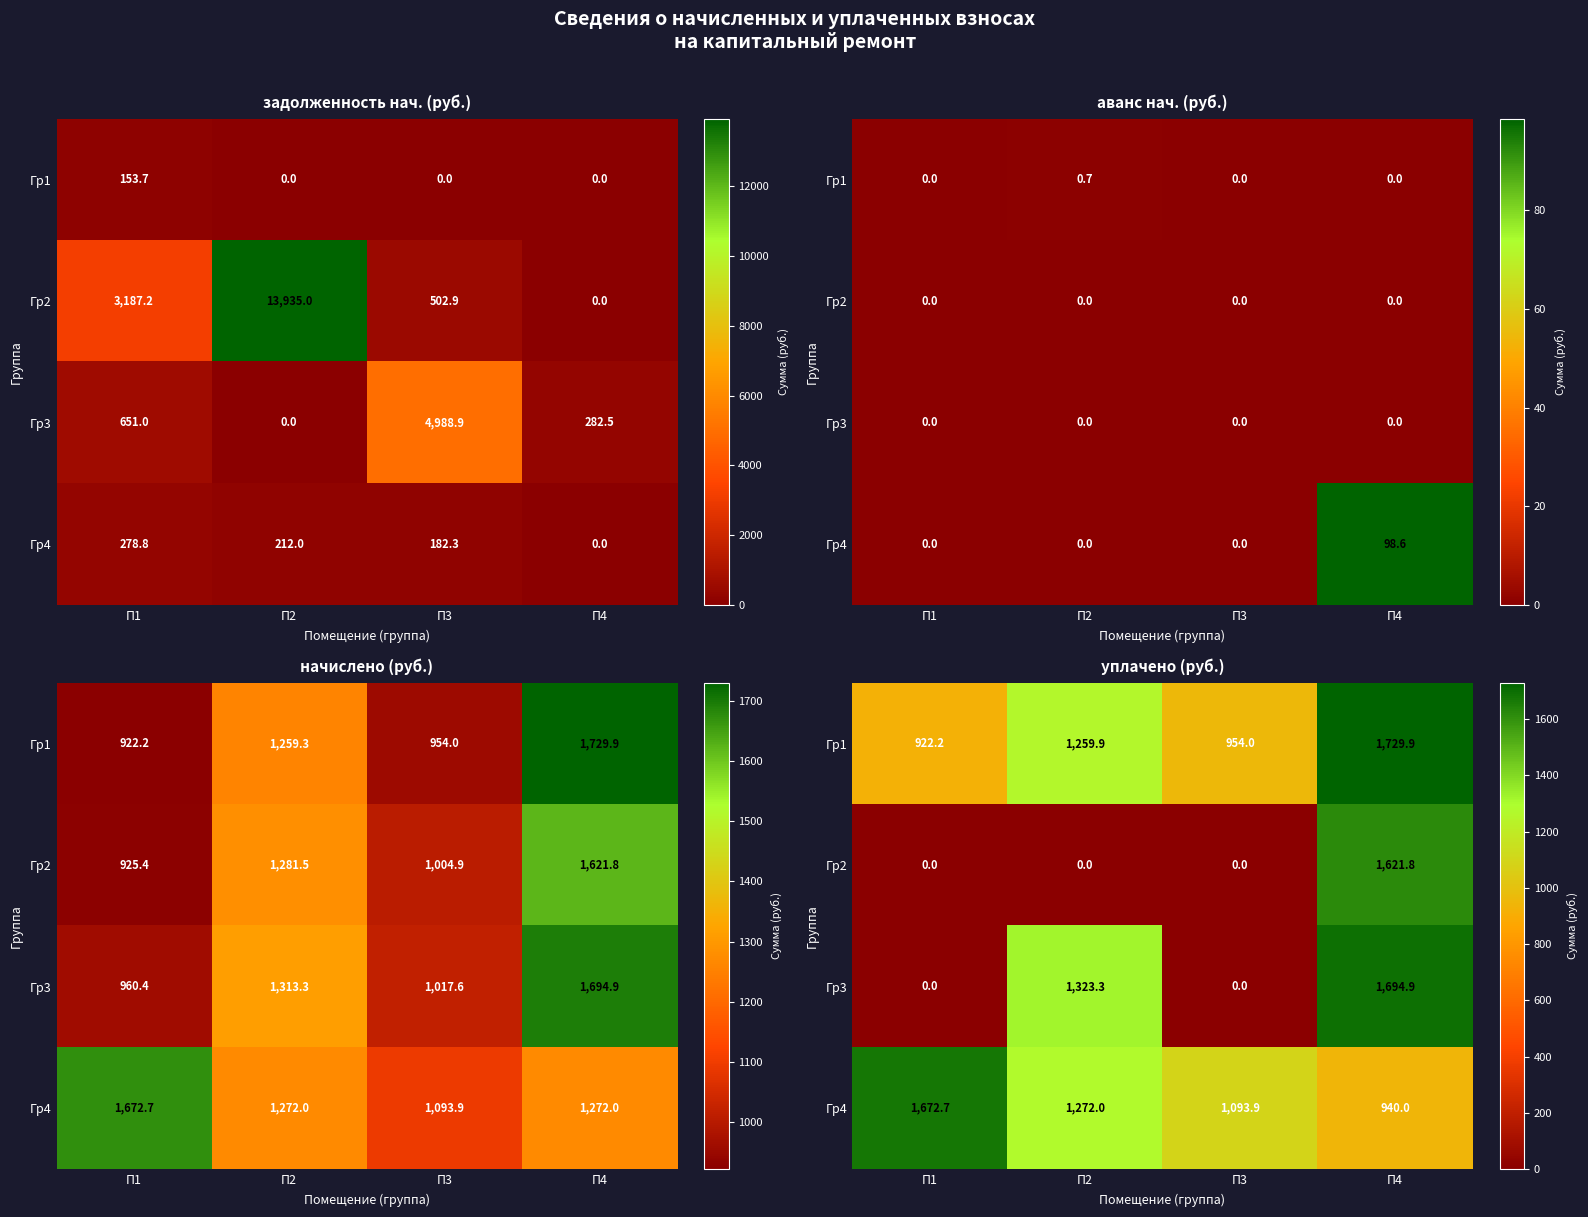

What is the difference between the highest and lowest values at П3?

1093.9